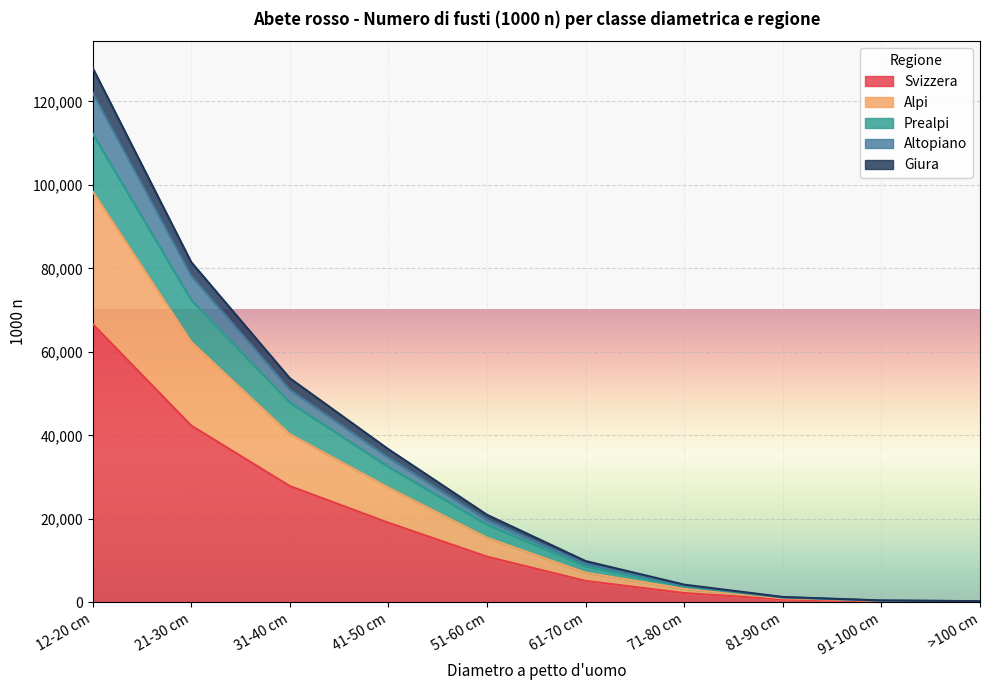

Reading left to right, extract all data points from this chart.

Svizzera: 66649	42328	27838	19054	10928	5123	2216	675	231	140
Alpi: 98431	62368	40277	27476	15445	7097	3221	968	369	199
Prealpi: 112290	72402	47846	32440	18615	8648	3765	1137	402	242
Altopiano: 122104	78265	50933	34679	19744	9225	3998	1227	422	256
Giura: 128010	81477	53661	36662	20958	9874	4230	1274	437	263